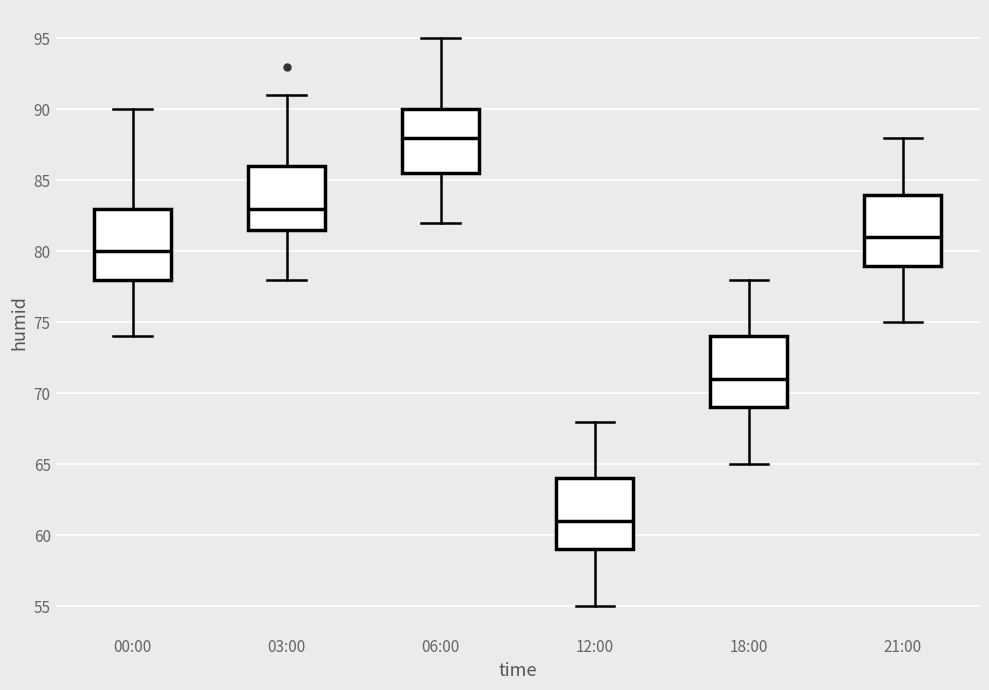

Reading left to right, read every box against the y-axis: the position of its median line, the range the box covers, and the ends of its whiskers. The values are not printed on the chart, so give them approximately, as read against the axis.

00:00: median 80.0, box 78.0 to 83.0, whiskers 74.0 to 90.0
03:00: median 83.0, box 81.5 to 86.0, whiskers 78.0 to 91.0
06:00: median 88.0, box 85.5 to 90.0, whiskers 82.0 to 95.0
12:00: median 61.0, box 59.0 to 64.0, whiskers 55.0 to 68.0
18:00: median 71.0, box 69.0 to 74.0, whiskers 65.0 to 78.0
21:00: median 81.0, box 79.0 to 84.0, whiskers 75.0 to 88.0